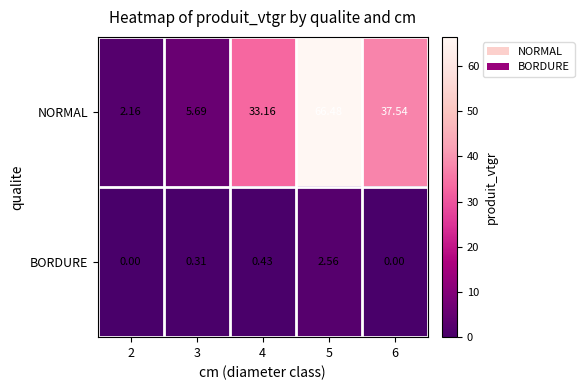

Which series has the largest total across all categories?

NORMAL